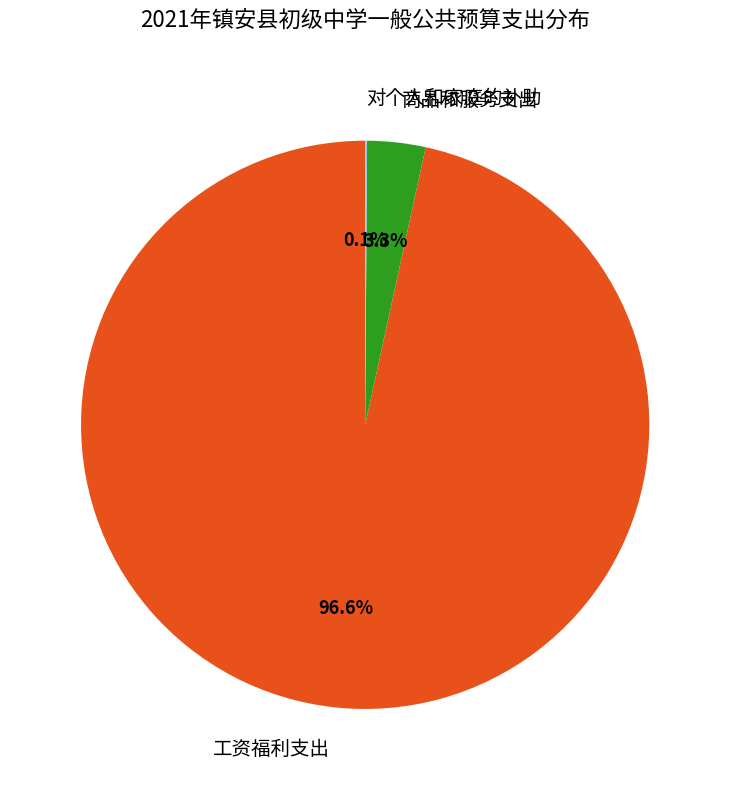

Do 工资福利支出 and 商品和服务支出 together represent more than half of the pie?

Yes